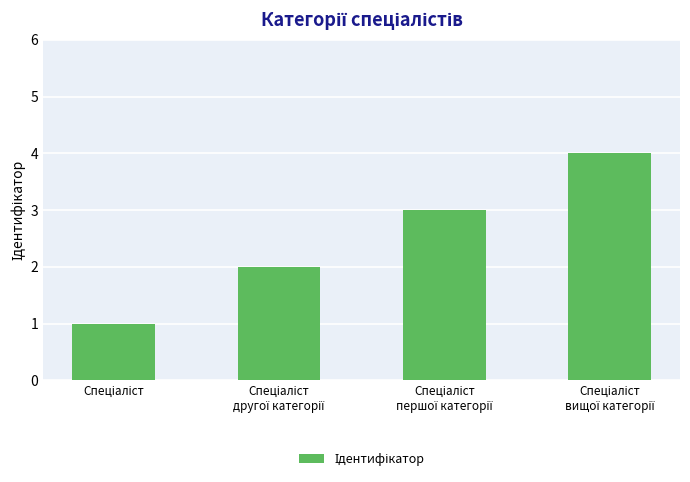

How many distinct data groups are displayed?

1